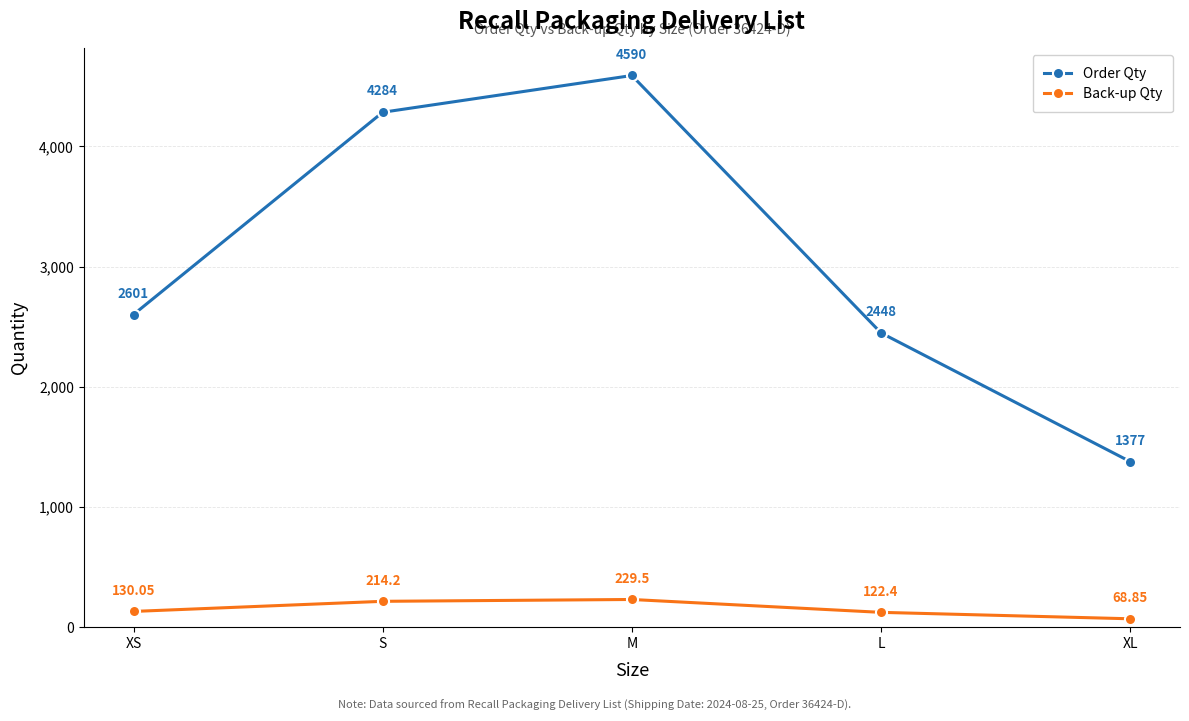

Is it true that Order Qty equals 4590.0 at M?

True